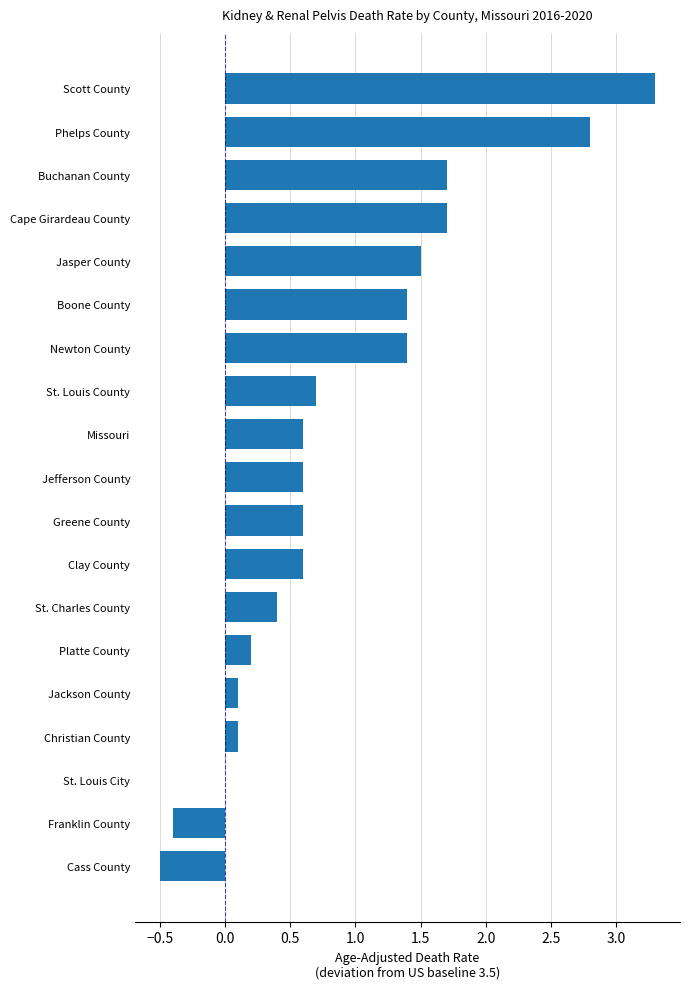

Reading top to bottom, what are all the values shown in this chart?

Scott County=3.3	Phelps County=2.8	Buchanan County=1.7	Cape Girardeau County=1.7	Jasper County=1.5	Boone County=1.4	Newton County=1.4	St. Louis County=0.7	Missouri=0.6	Jefferson County=0.6	Greene County=0.6	Clay County=0.6	St. Charles County=0.4	Platte County=0.2	Jackson County=0.1	Christian County=0.1	St. Louis City=0.0	Franklin County=-0.4	Cass County=-0.5